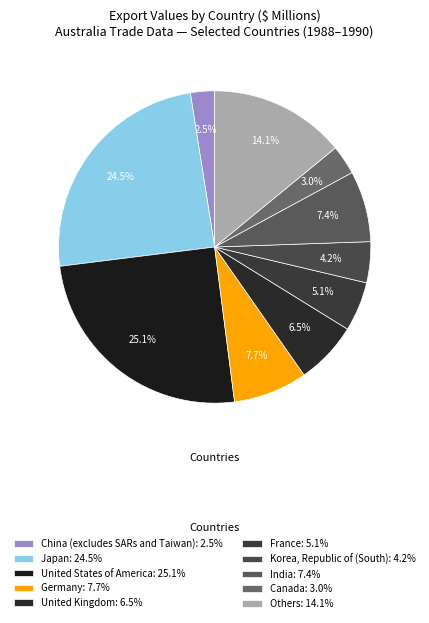

How many segments does this pie chart have?

10